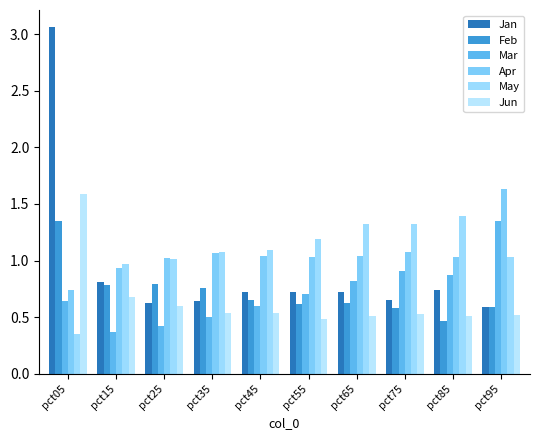

At how many categories does at least one series exceed 0?

10